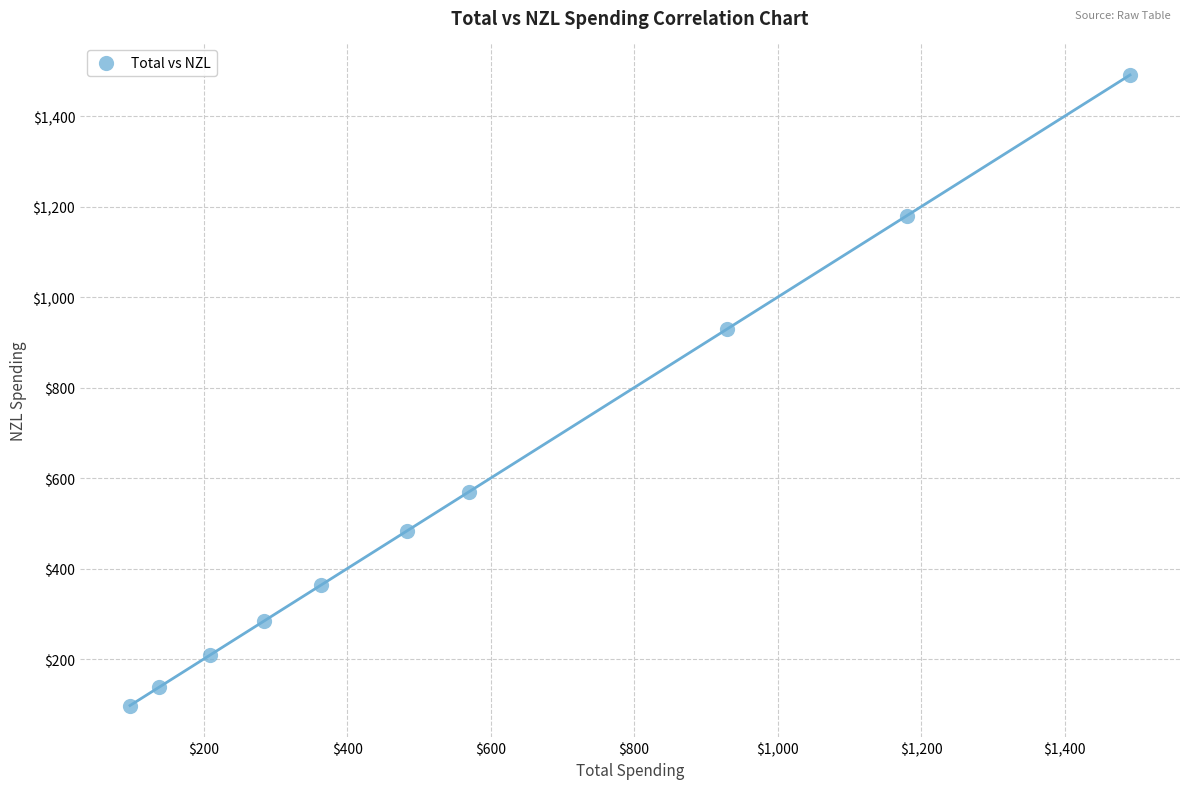

What Y value in the scatter plot is closest to 794?

928.8